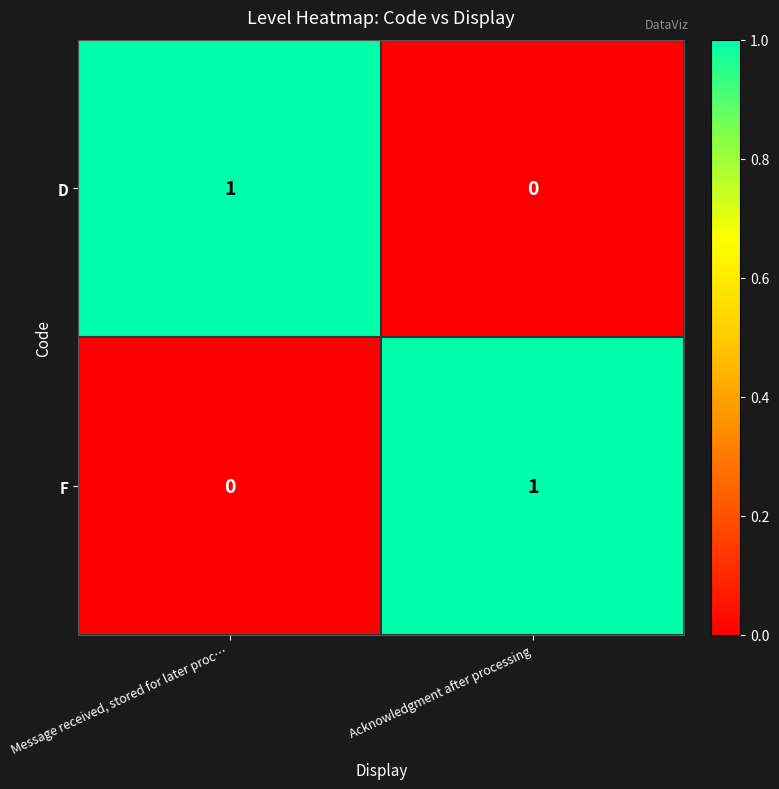

The value of F at Acknowledgment after processing is 0. True or false?

False